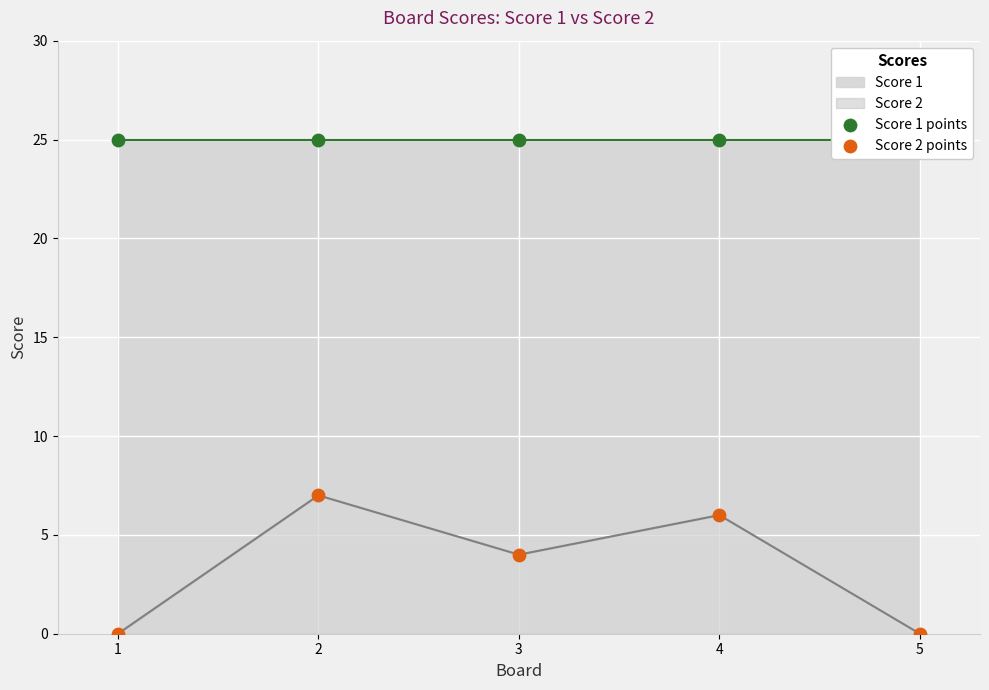

Which series reaches the minimum Y coordinate?

Score 2 points